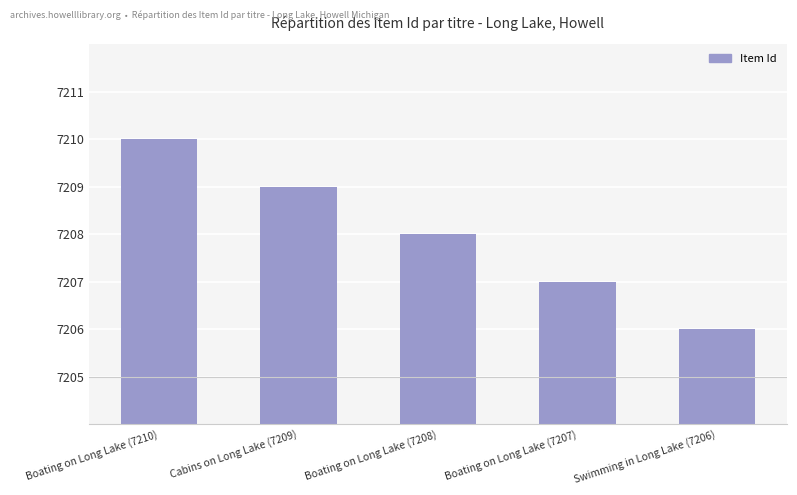

Does the chart contain stacked bars?

No